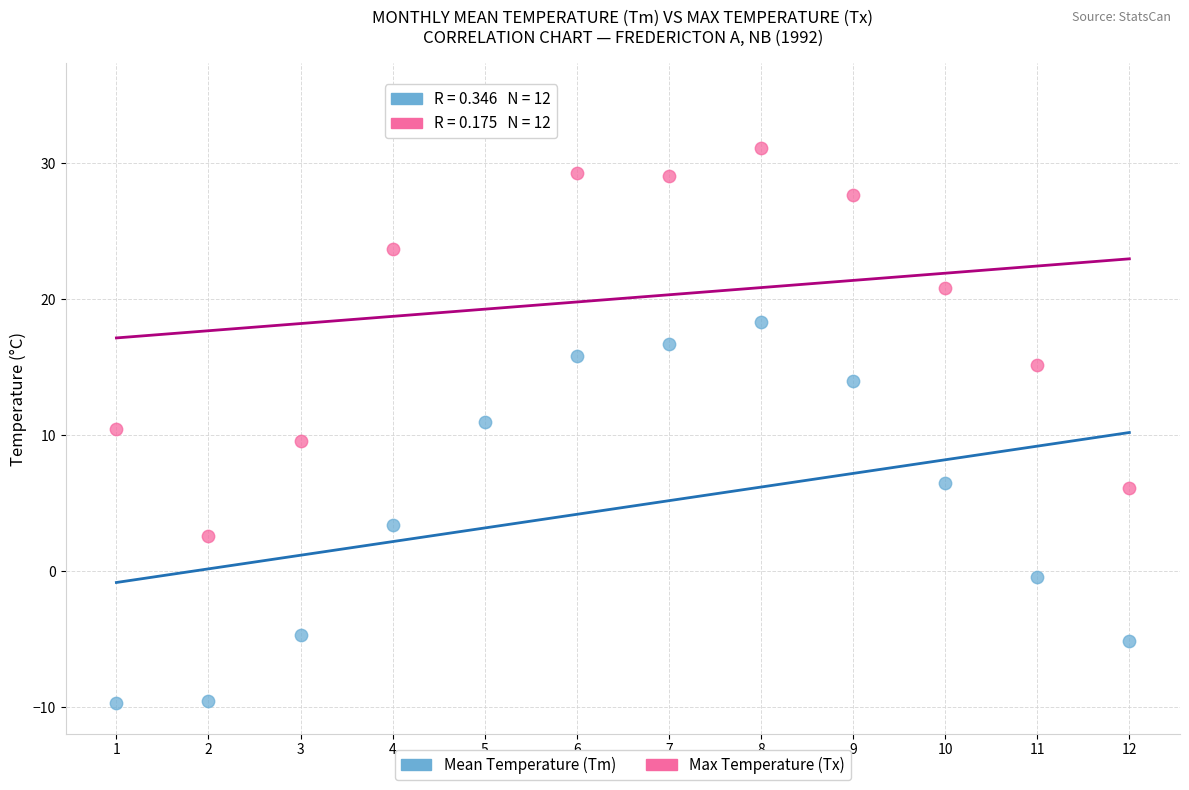

Which series reaches the maximum Y coordinate?

Max Temperature (Tx)